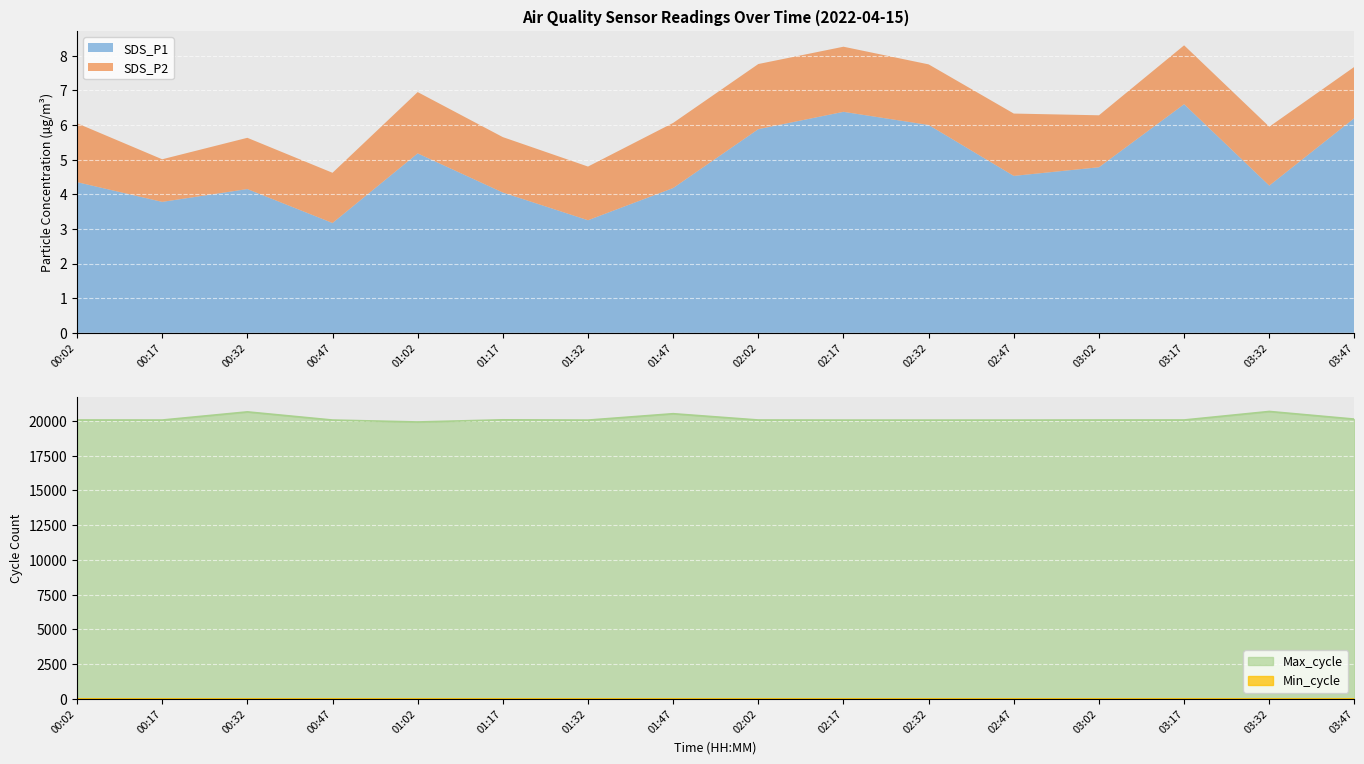

What is the difference between the SDS_P2 values at 00:32 and 02:32?

0.3